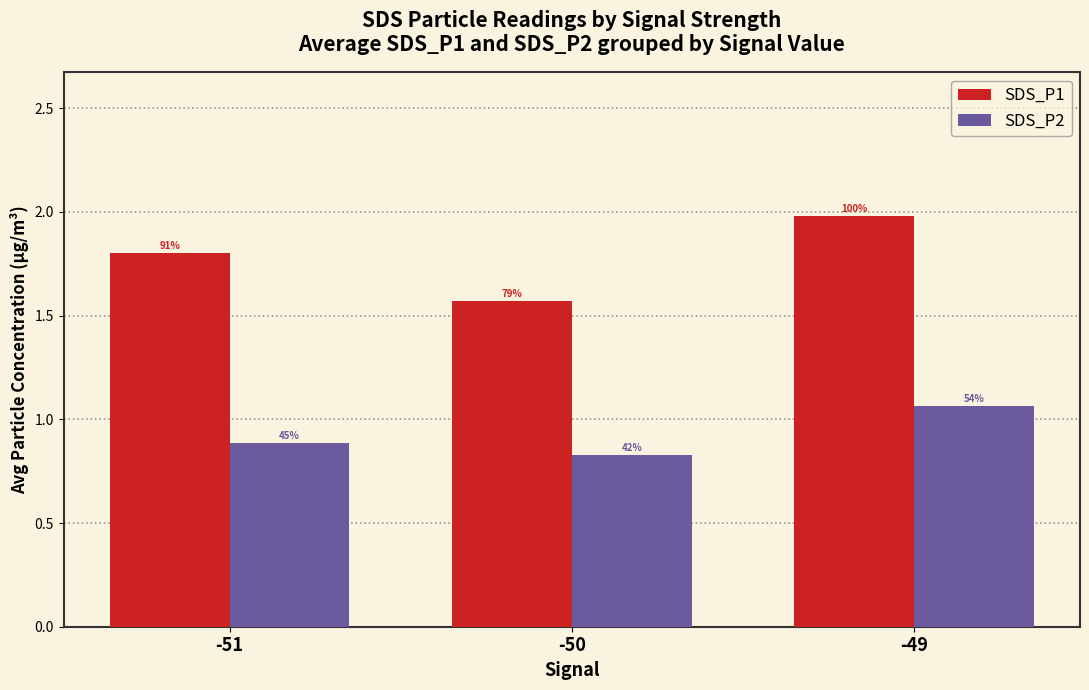

At which category does the chart reach its peak across all series?

-49